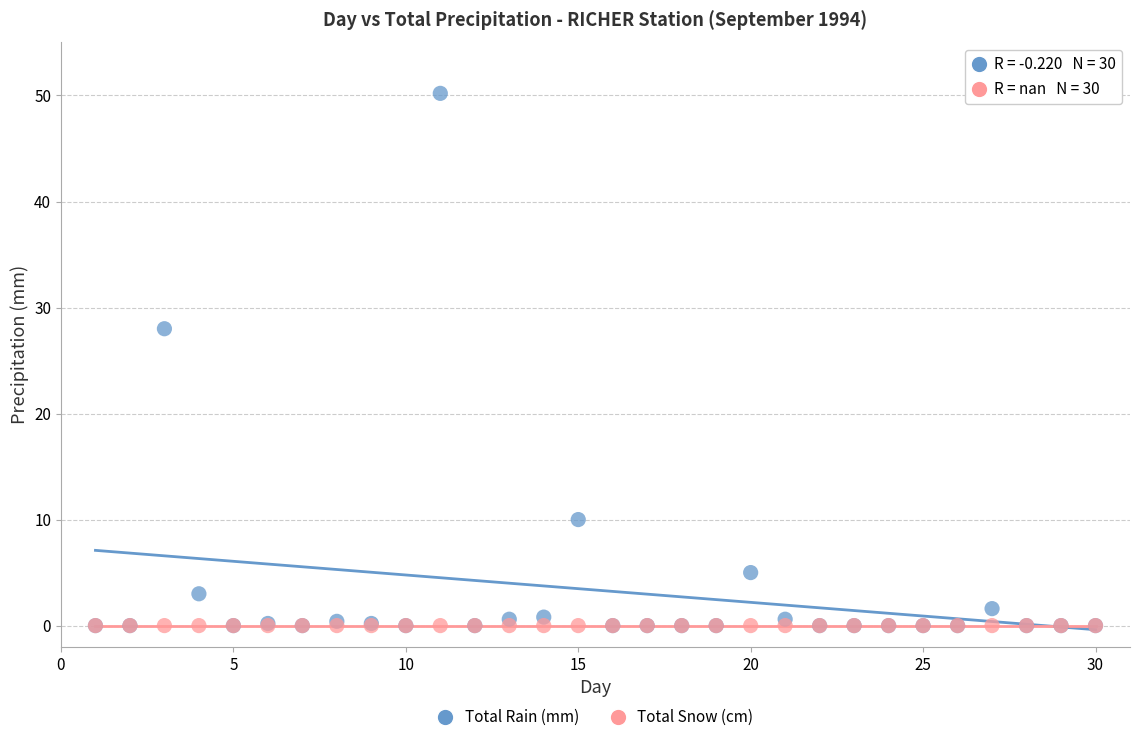

In the Total Rain (mm) series, what Y value is closest to 25?

28.0